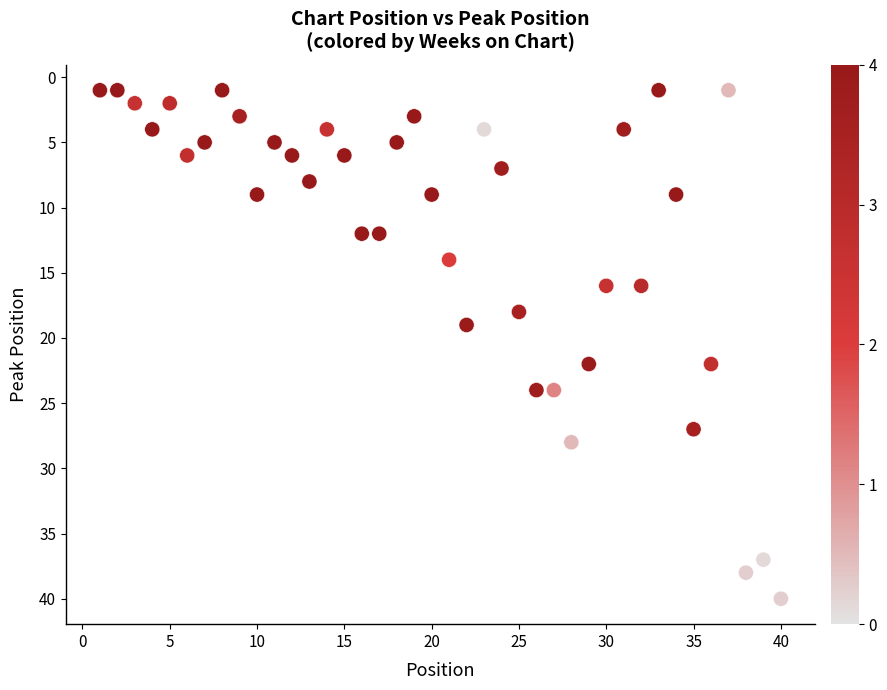

What is the range of Y values (max minus min)?

39